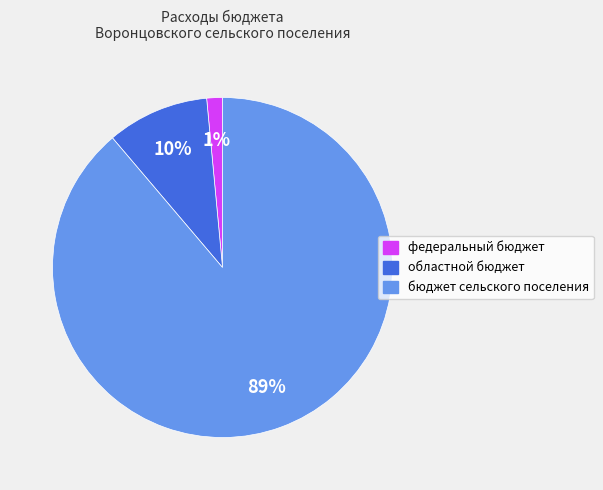

Between областной бюджет and бюджет сельского поселения, which is larger?

бюджет сельского поселения